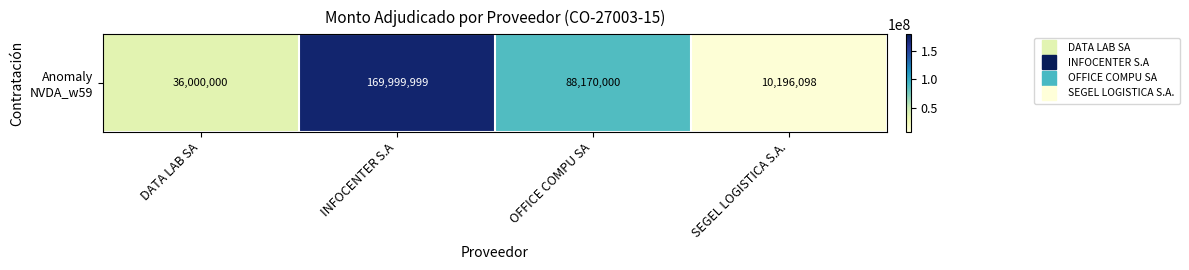

List the labels in order of value, smallest first.

SEGEL LOGISTICA S.A., DATA LAB SA, OFFICE COMPU SA, INFOCENTER S.A